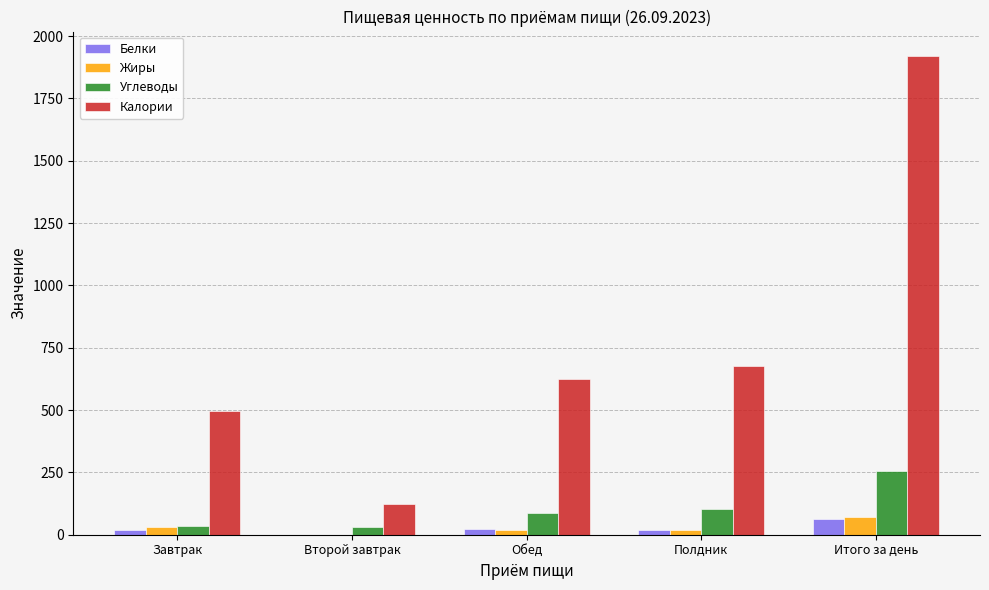

Which series has the largest total across all categories?

Калории